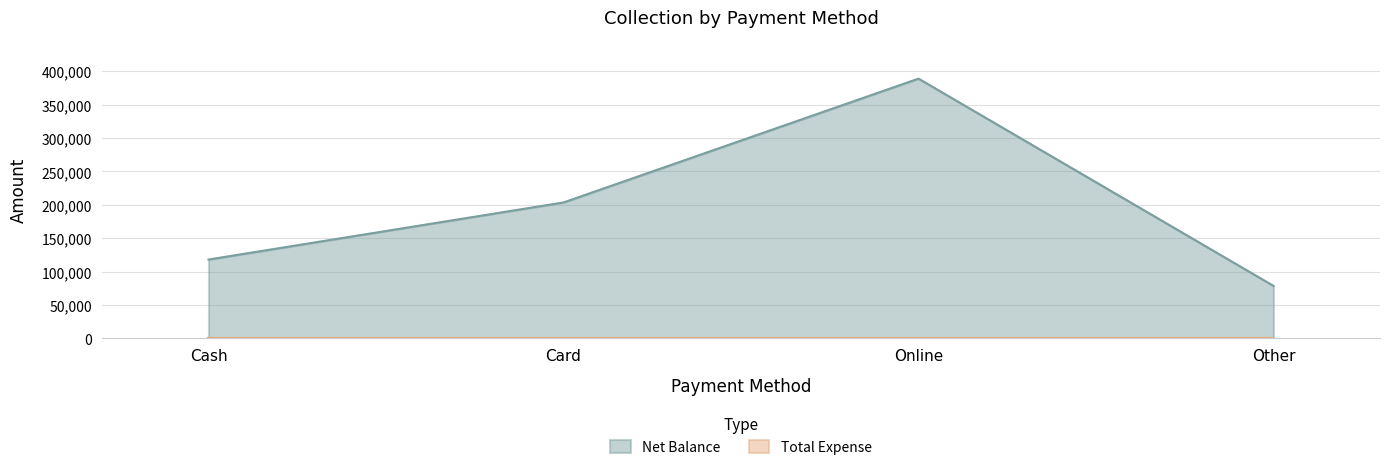

What is the label of the 4th point from the right?

Cash